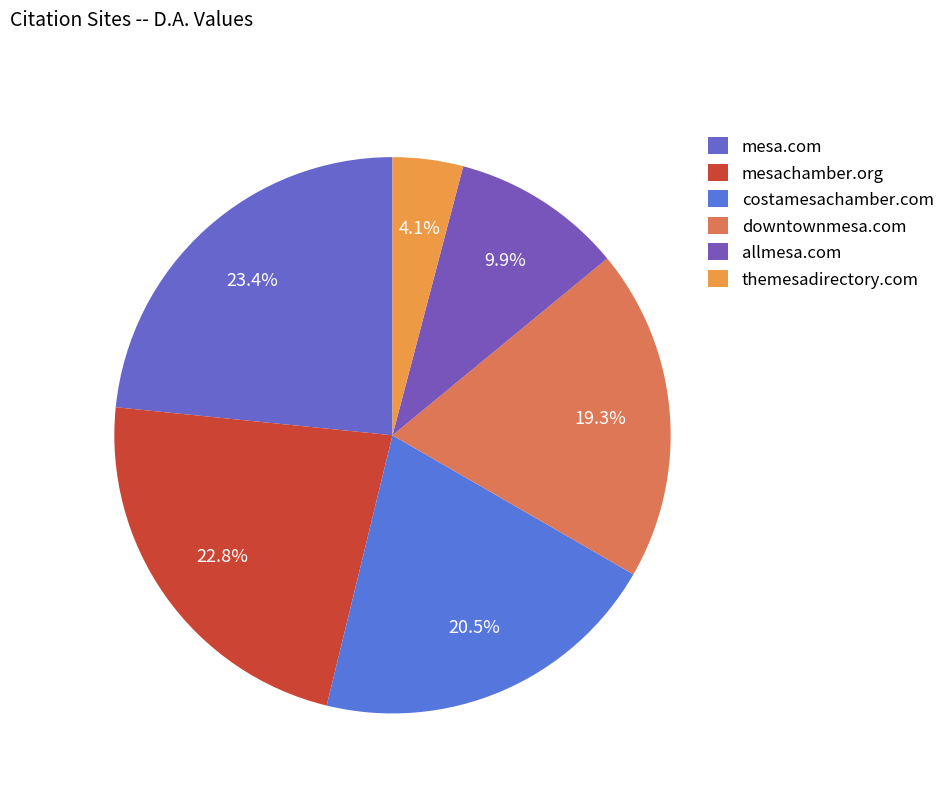

To the nearest percent, what is the difference between the largest and smallest slice percentages?

19%